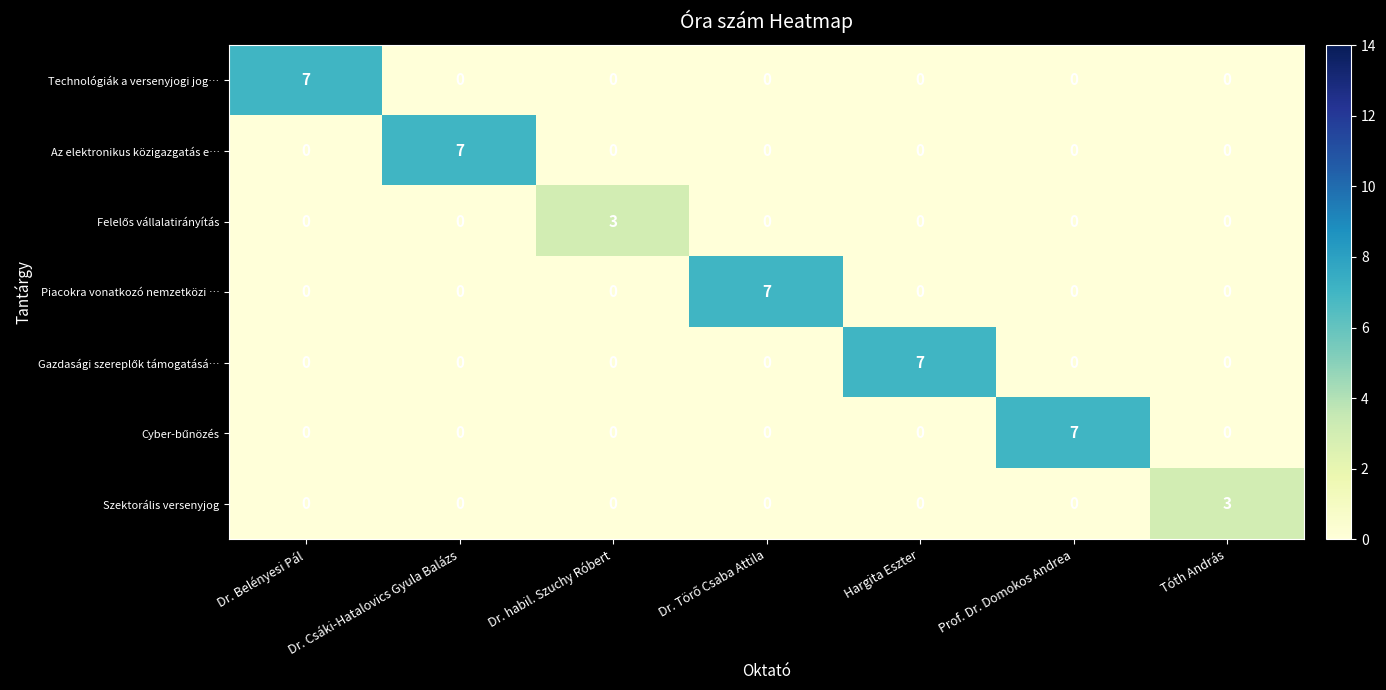

Count the Technológiák a versenyjogi jog… values in the range 0 to 1.

6